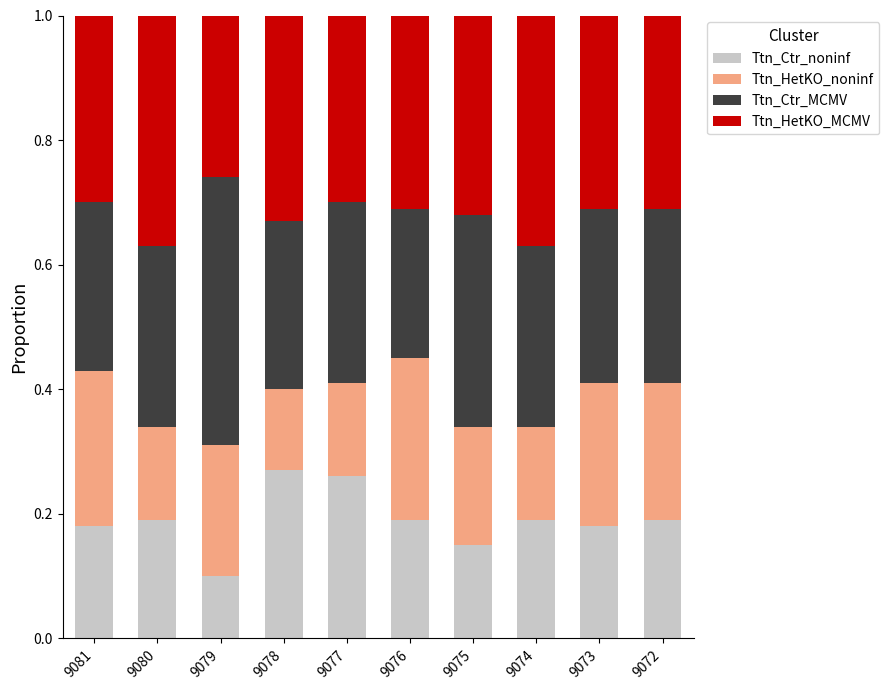

Is it true that Ttn_Ctr_noninf equals 0.3 at 9077?

True